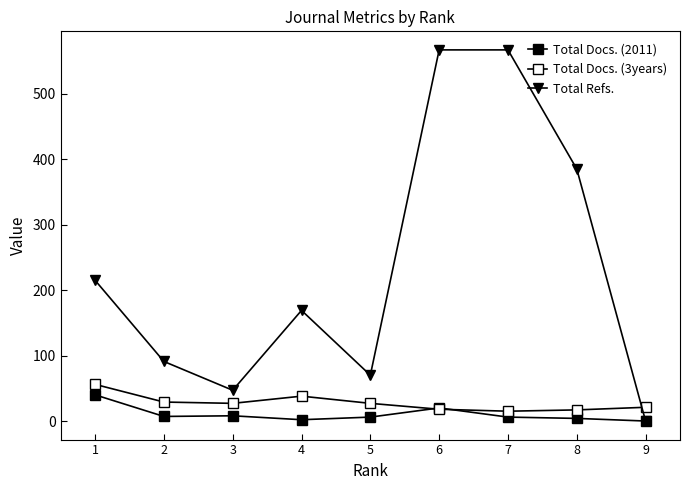

How many series are shown in this chart?

3